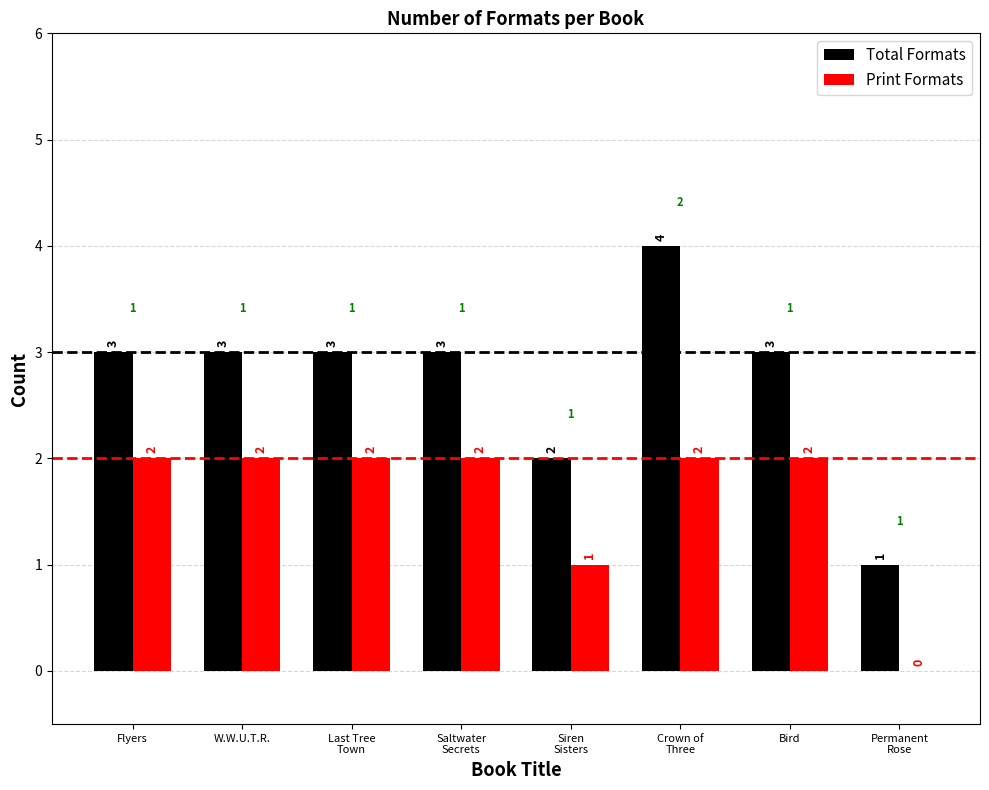

The value of Print Formats at Flyers is 3. True or false?

False